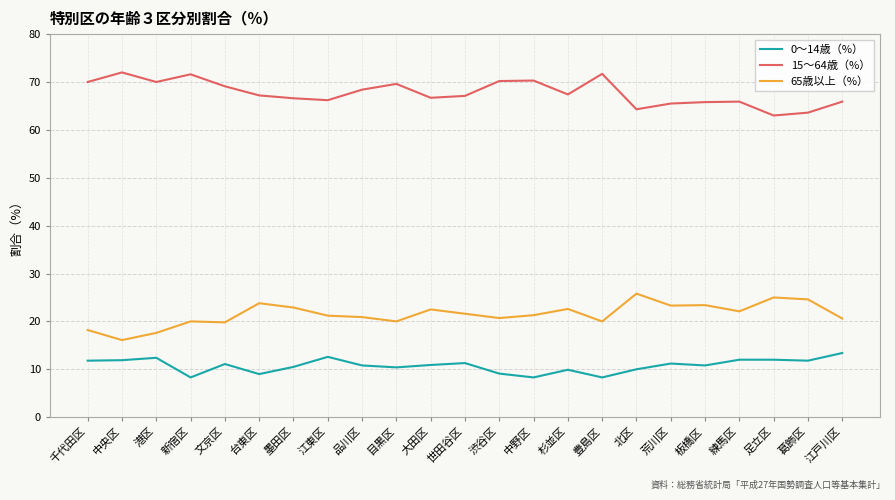

The 65歳以上（%） series shows 23.3 at 荒川区. True or false?

True